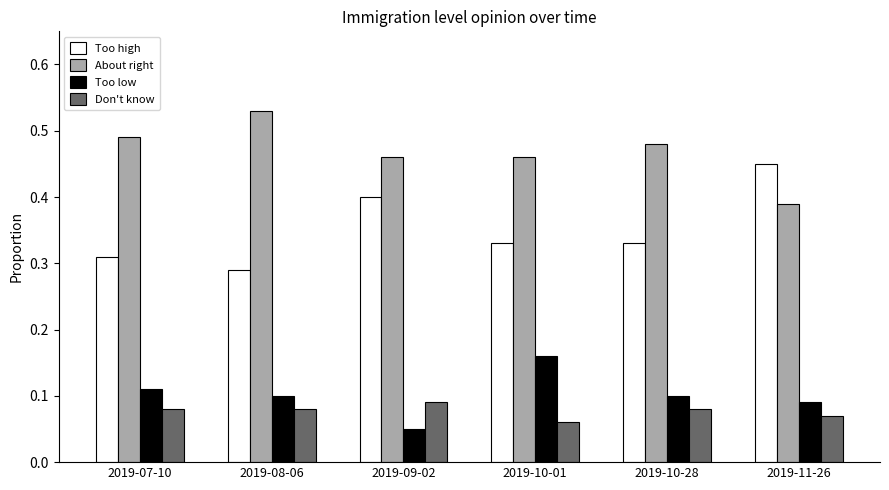

The Too low series shows 0.1 at 2019-09-02. True or false?

True